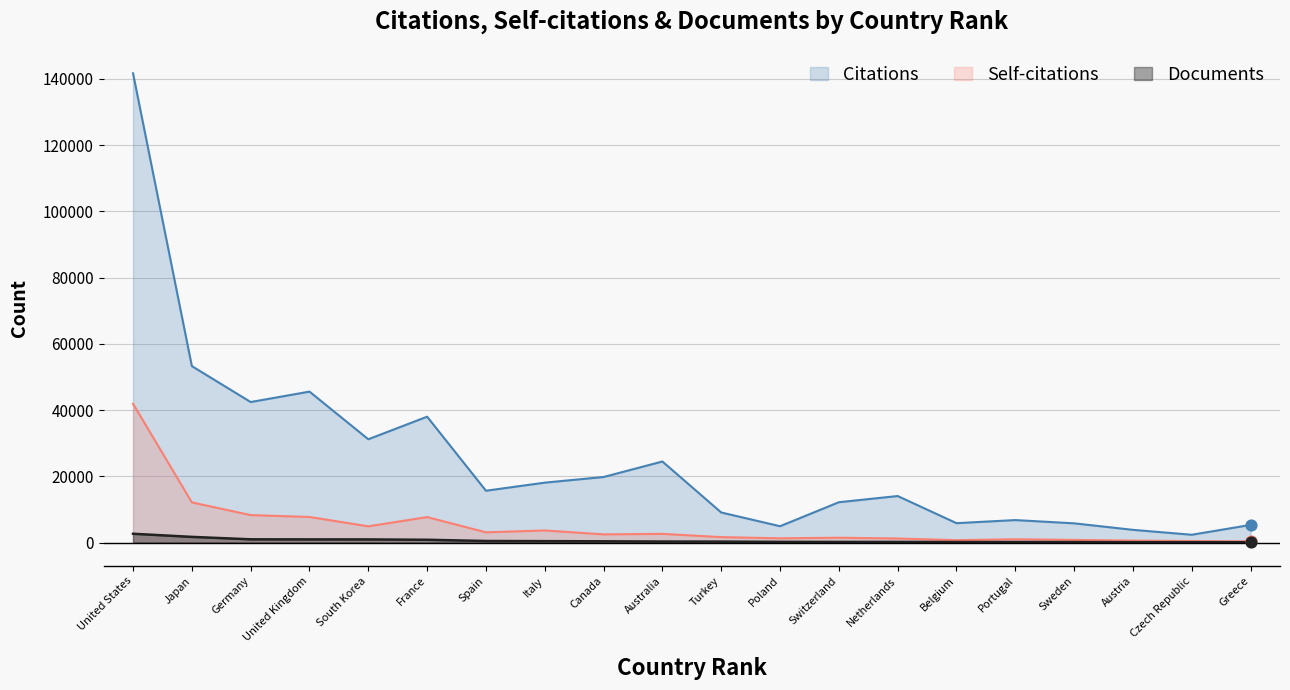

What is the total value across all series at South Korea?

37052